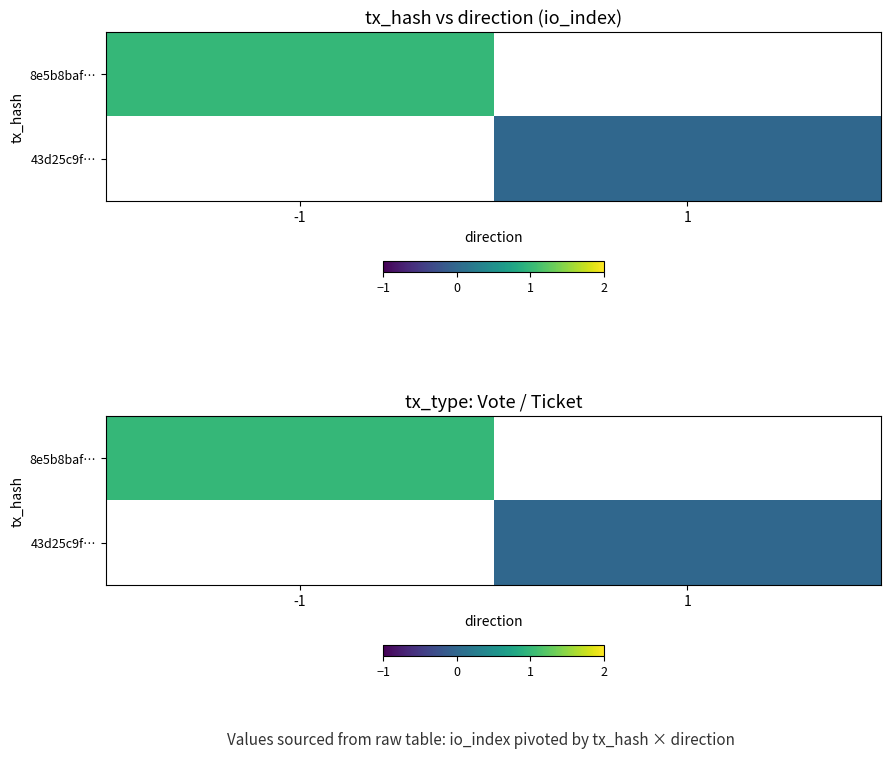

At -1, list the series in order from smallest to largest.

8e5b8baf…, 43d25c9f…